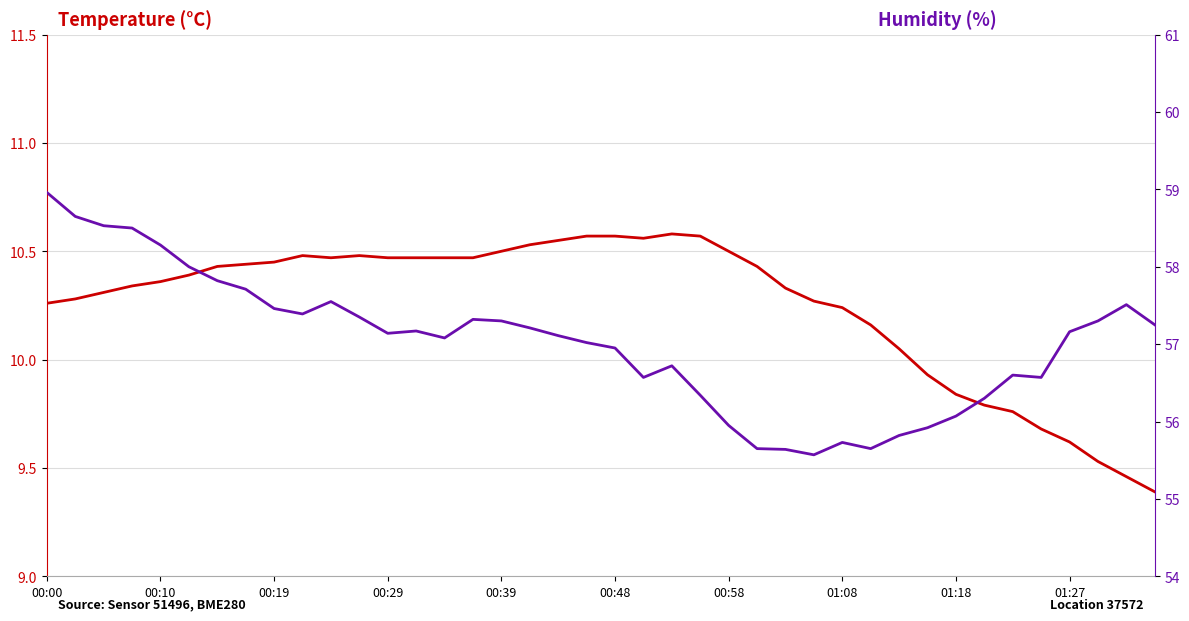

The Humidity (%) series shows 56.3 at 33. True or false?

True